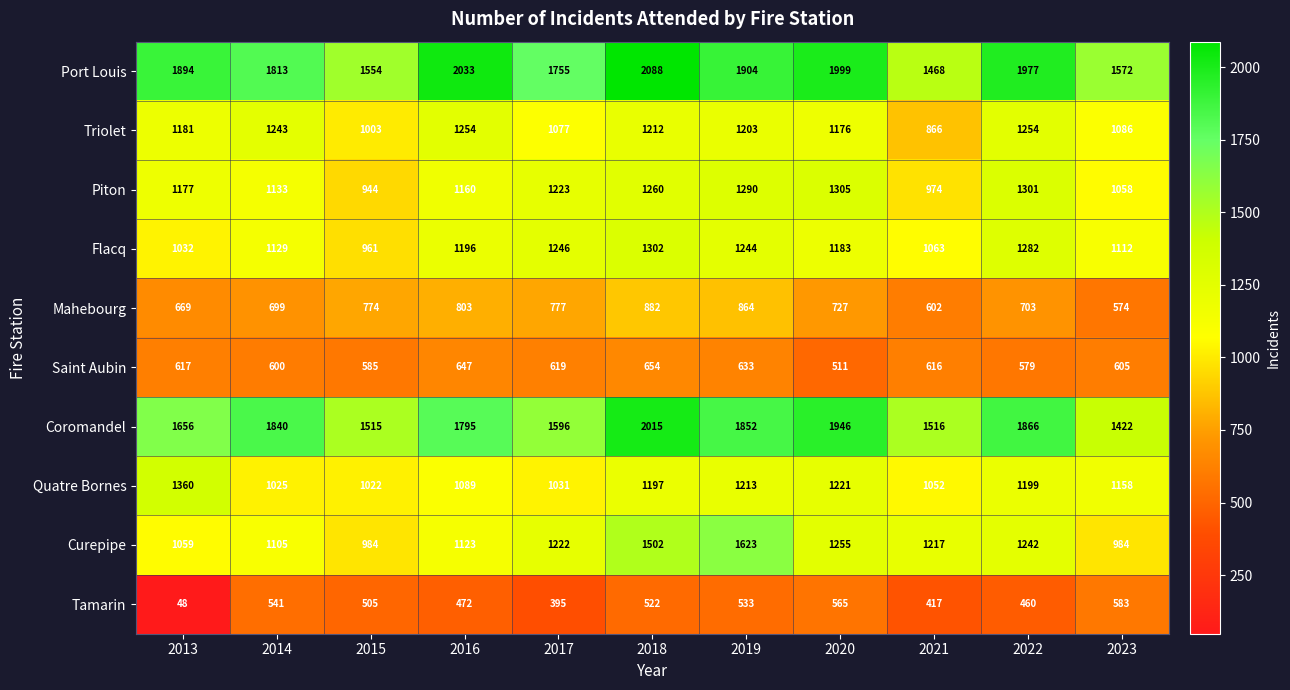

Rank the series at 2023 from highest to lowest value.

Port Louis, Coromandel, Quatre Bornes, Flacq, Triolet, Piton, Curepipe, Saint Aubin, Tamarin, Mahebourg